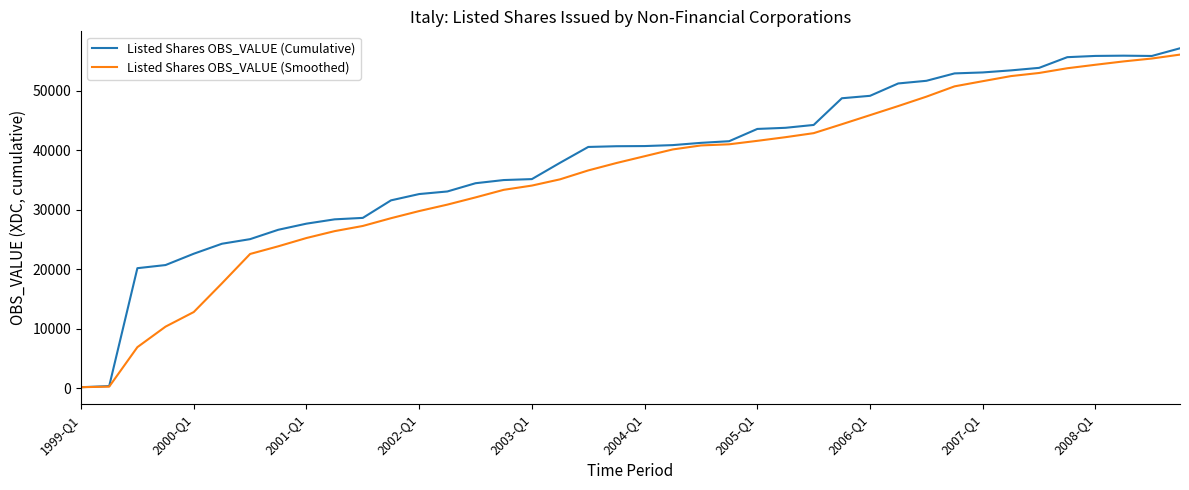

List the series in order of their peak value, highest first.

Listed Shares OBS_VALUE (Cumulative), Listed Shares OBS_VALUE (Smoothed)